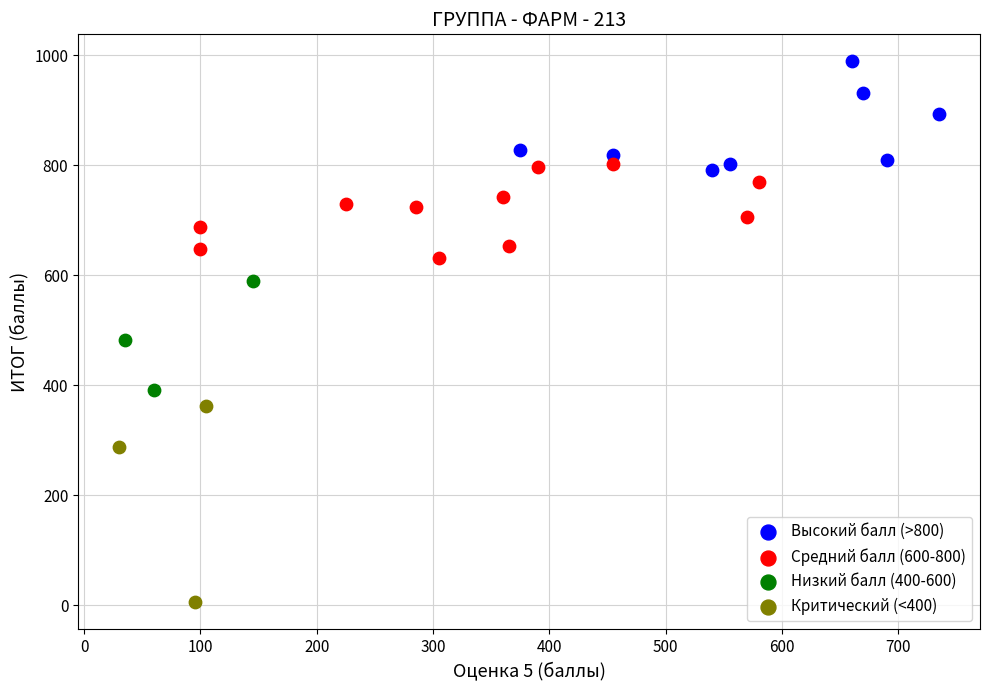

What are all the series names shown in the legend?

Высокий балл (>800), Средний балл (600-800), Низкий балл (400-600), Критический (<400)